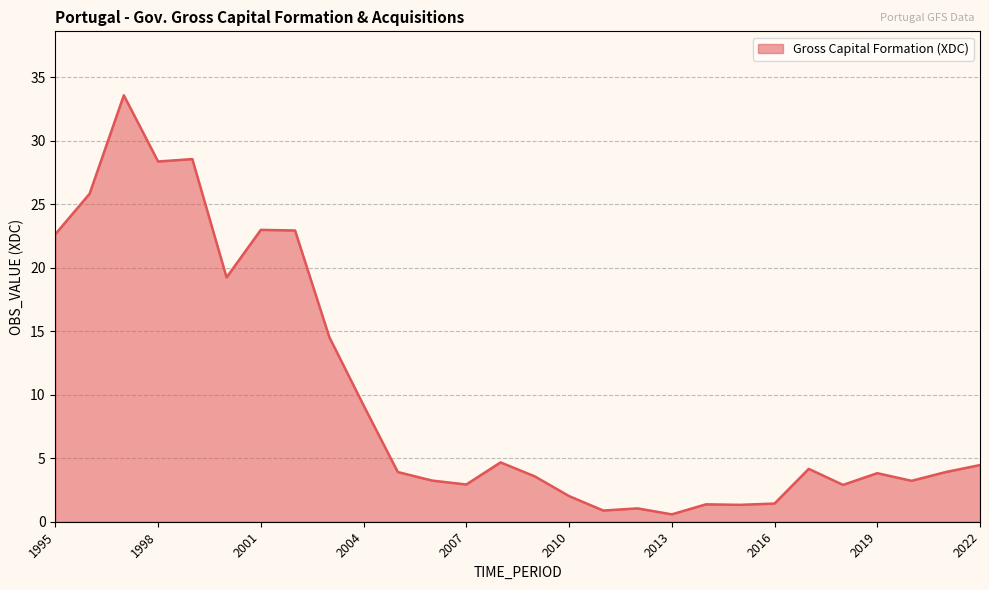

What is the maximum value shown in the chart?

33.6